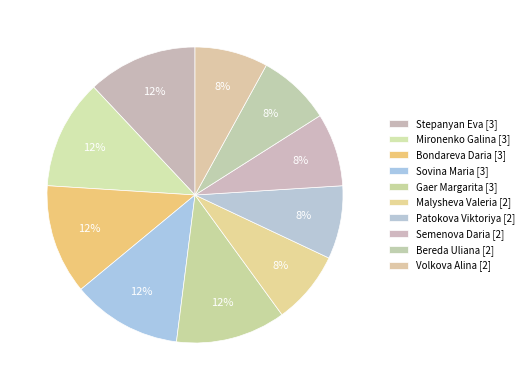

Count the number of slices in the pie.

10